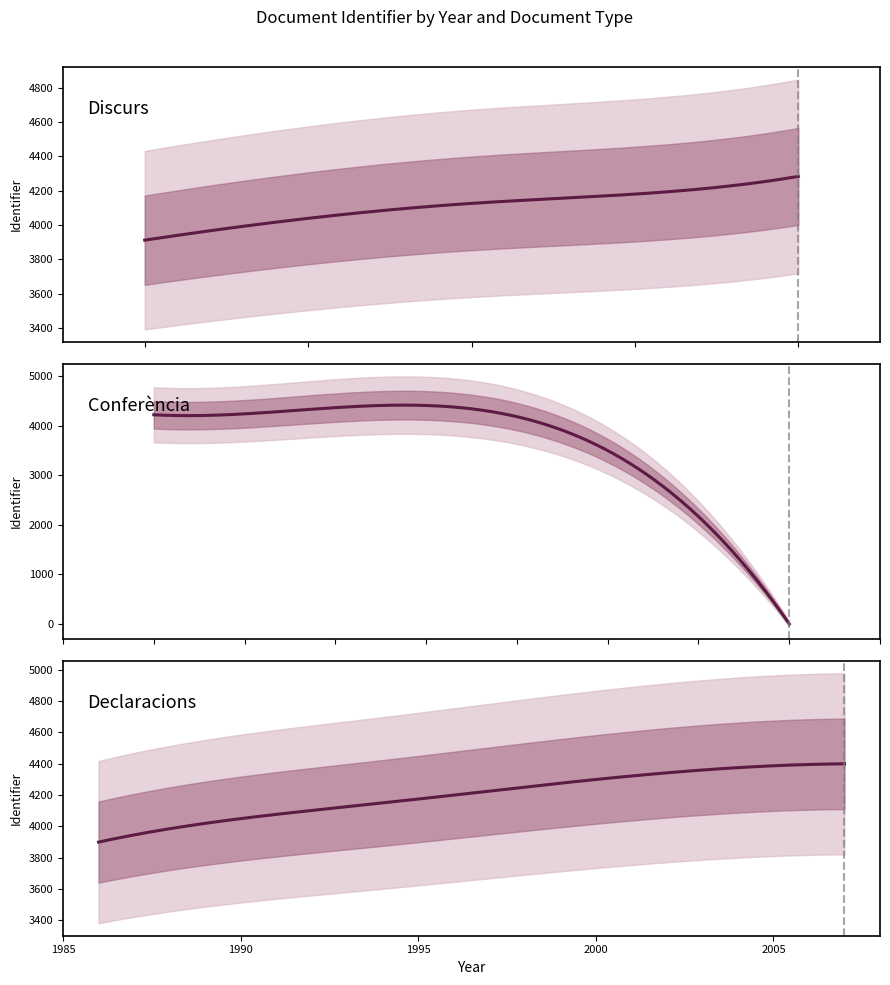

Is the value of Conferència at 1988-01-25 greater than the value of Declaracions at 1993-03-31?

No